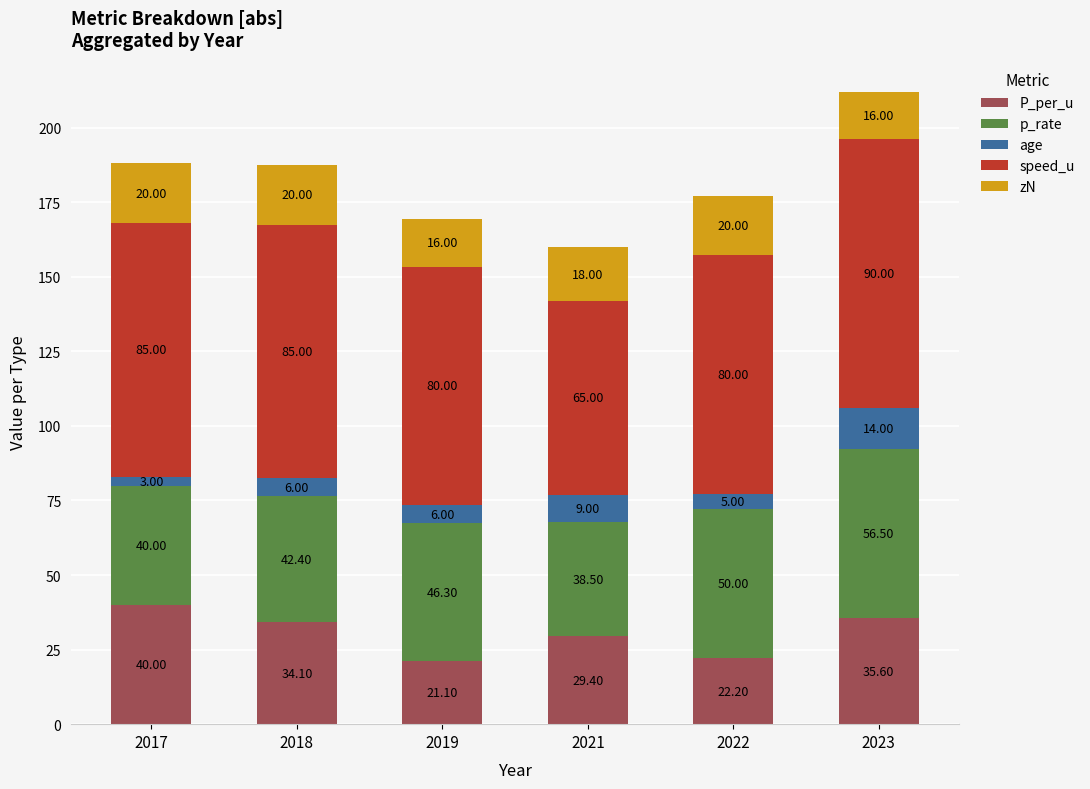

What is the sum of the P_per_u values at 2021 and 2023?

65.0